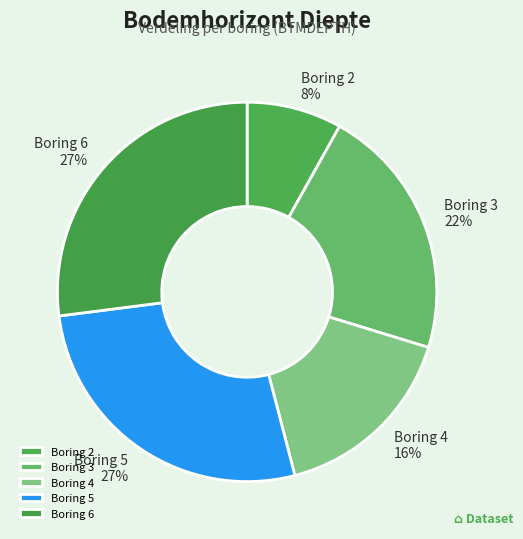

Is there a majority slice in this chart?

No